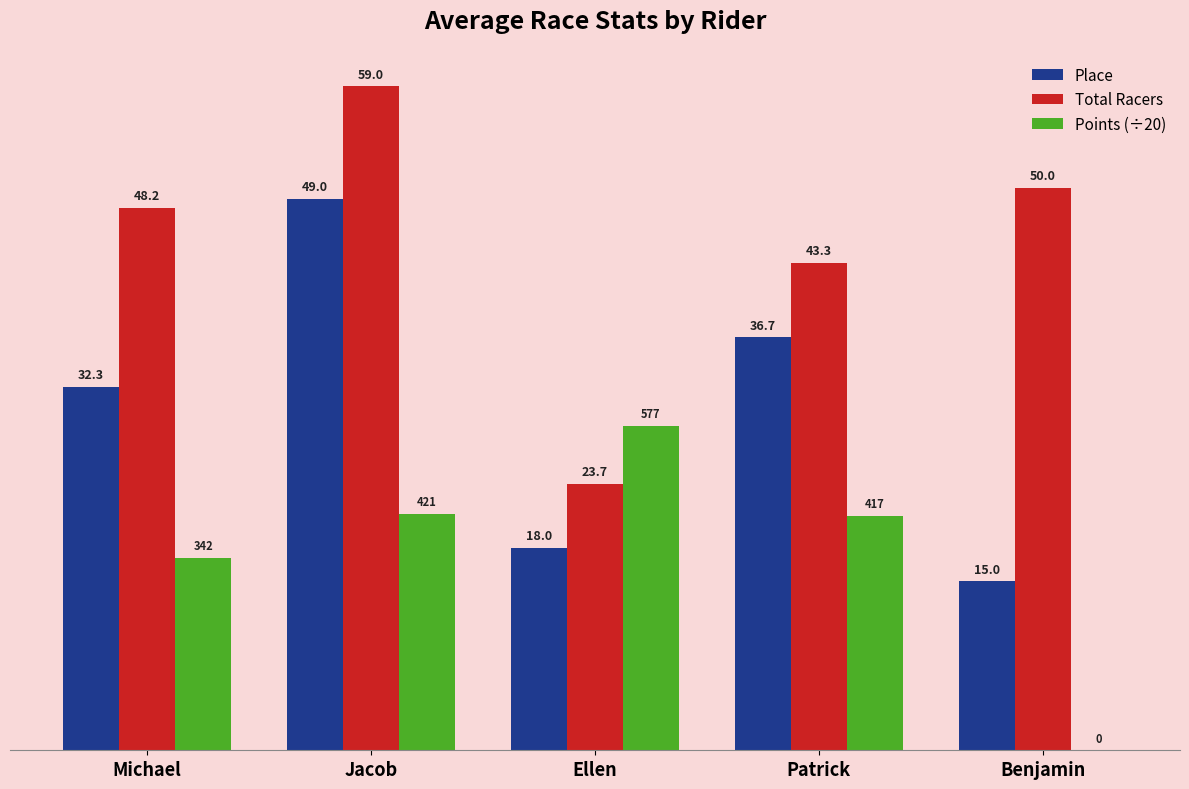

Is it true that Total Racers equals 59.0 at Jacob?

True